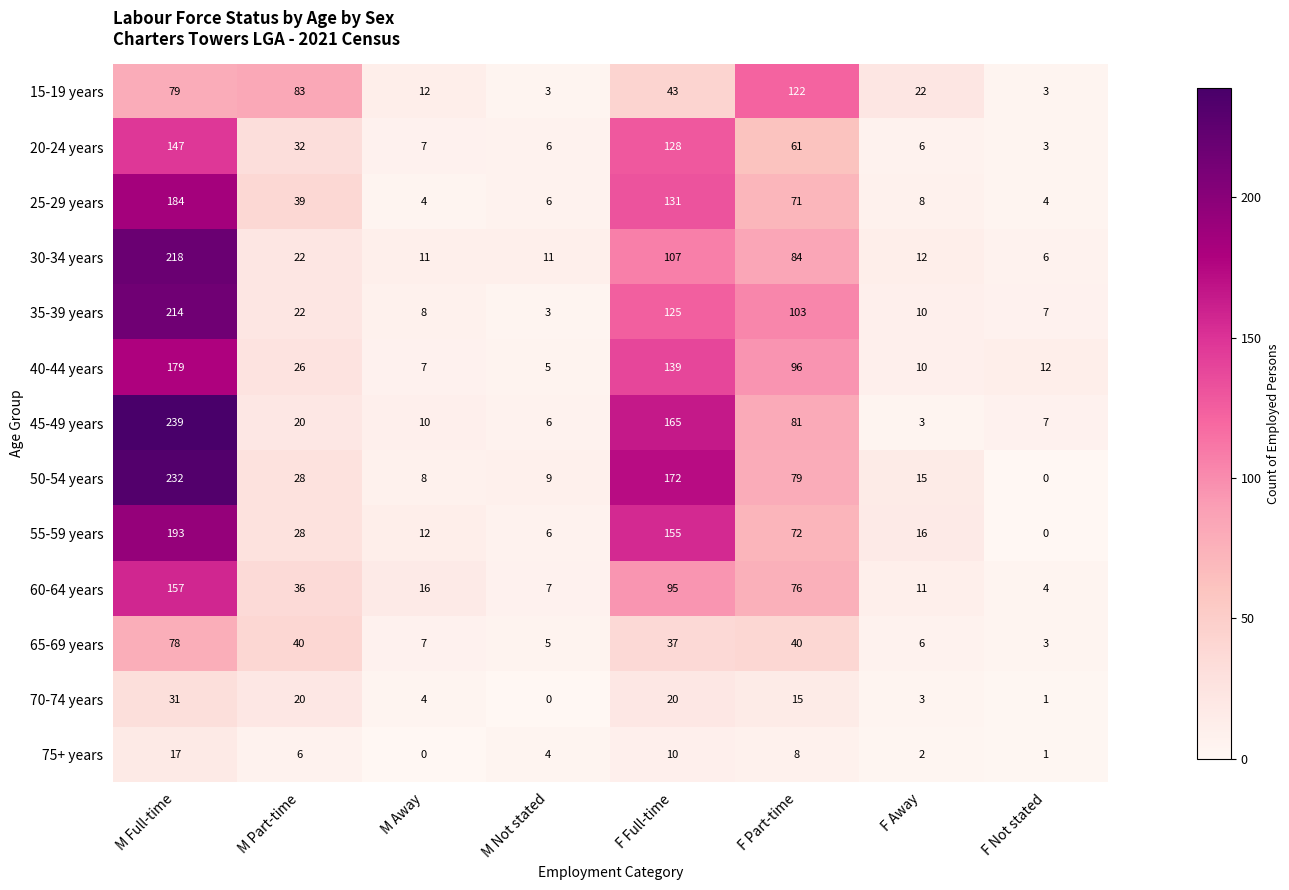

What is the sum of all 55-59 years values?

482